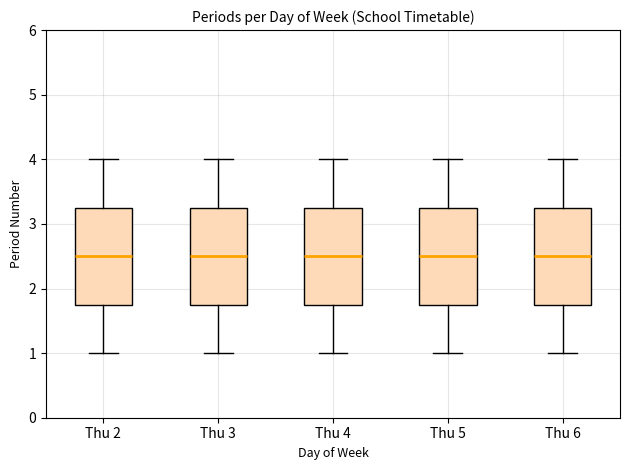

Reading left to right, read every box against the y-axis: the position of its median line, the range the box covers, and the ends of its whiskers. The values are not printed on the chart, so give them approximately, as read against the axis.

Thu 2: median 2.5, box 1.8 to 3.3, whiskers 1.0 to 4.0
Thu 3: median 2.5, box 1.8 to 3.3, whiskers 1.0 to 4.0
Thu 4: median 2.5, box 1.8 to 3.3, whiskers 1.0 to 4.0
Thu 5: median 2.5, box 1.8 to 3.3, whiskers 1.0 to 4.0
Thu 6: median 2.5, box 1.8 to 3.3, whiskers 1.0 to 4.0